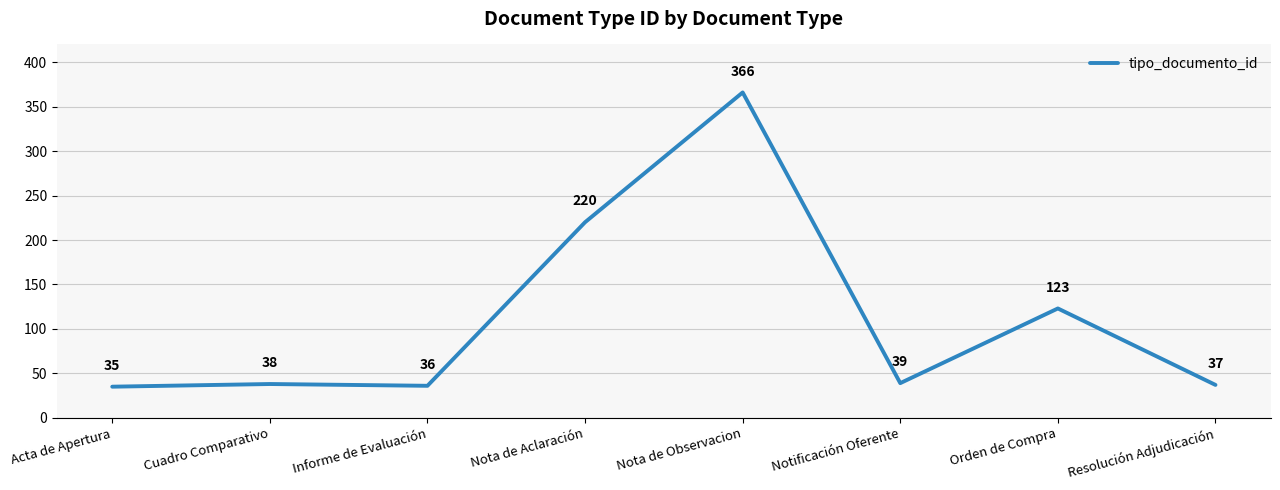

List the labels in order of value, smallest first.

Acta de Apertura, Informe de Evaluación, Resolución Adjudicación, Cuadro Comparativo, Notificación Oferente, Orden de Compra, Nota de Aclaración, Nota de Observacion